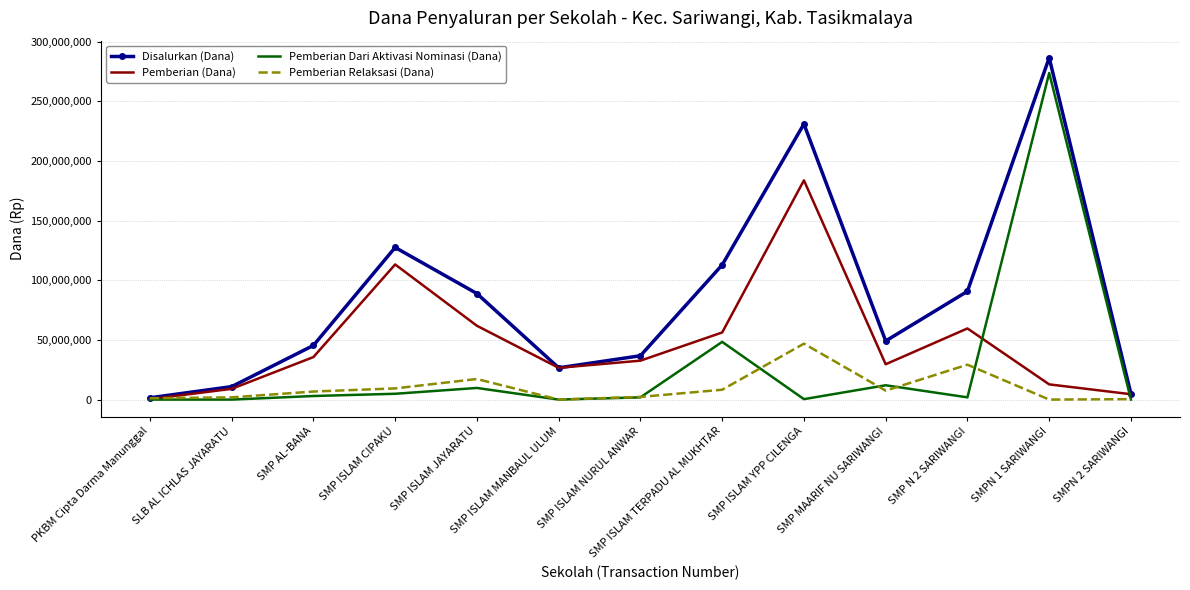

What is the total value across all series at SMP ISLAM YPP CILENGA?

462000000